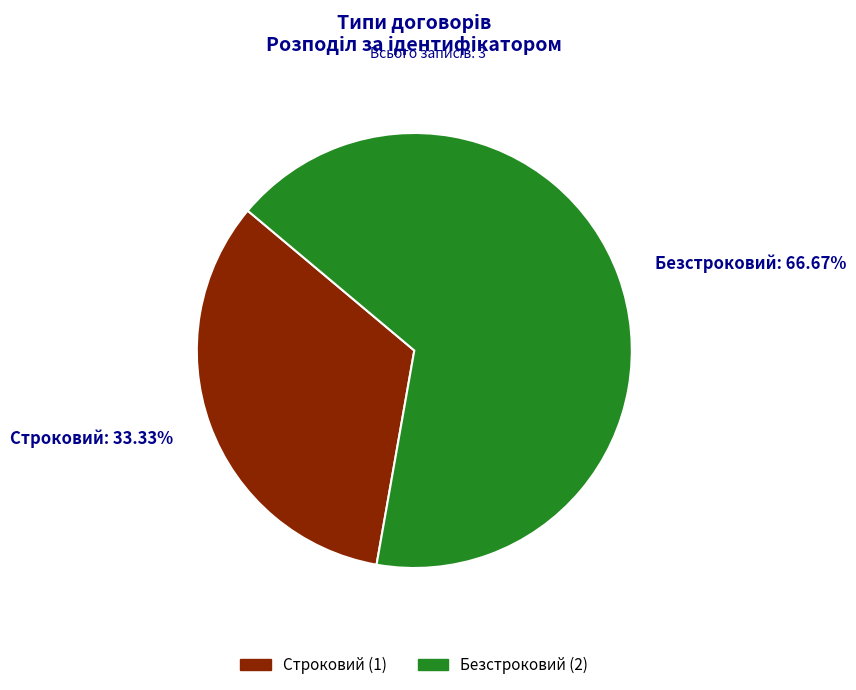

Which category has the smallest portion of the pie?

Строковий